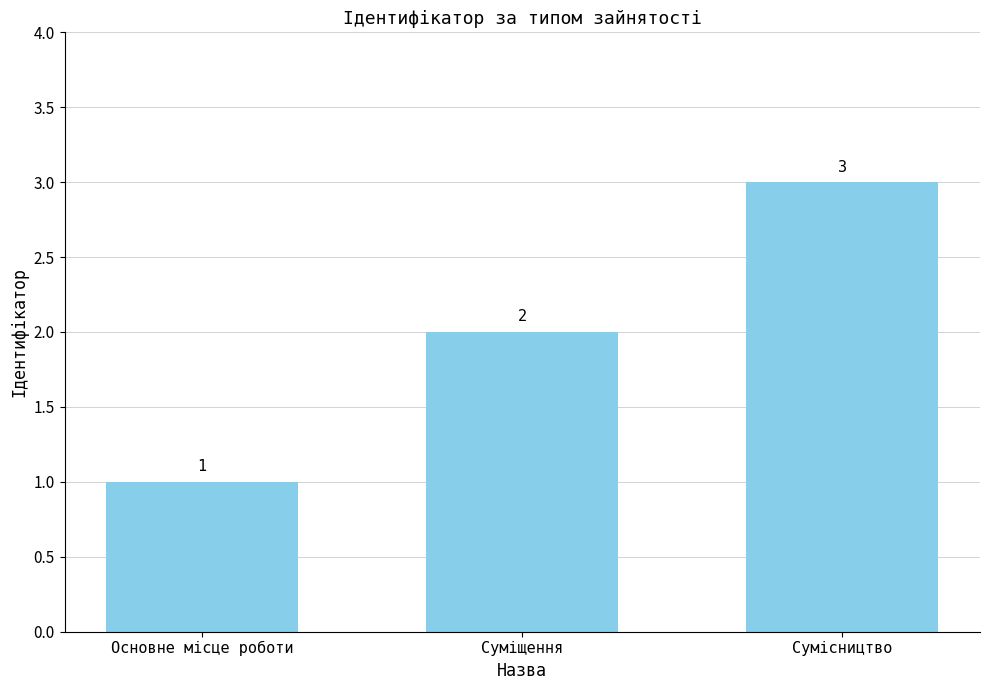

Count the values in the range 1 to 3.

3